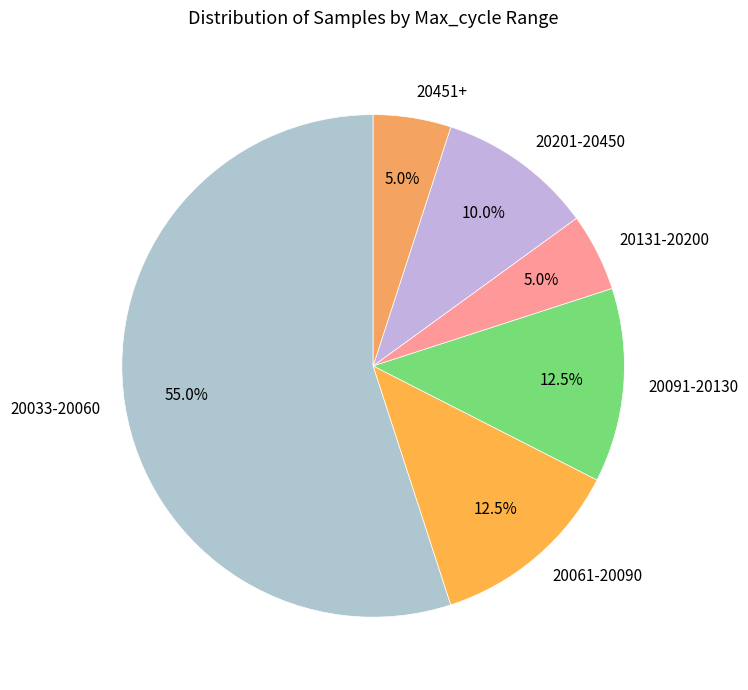

How many slices are in this pie chart?

6